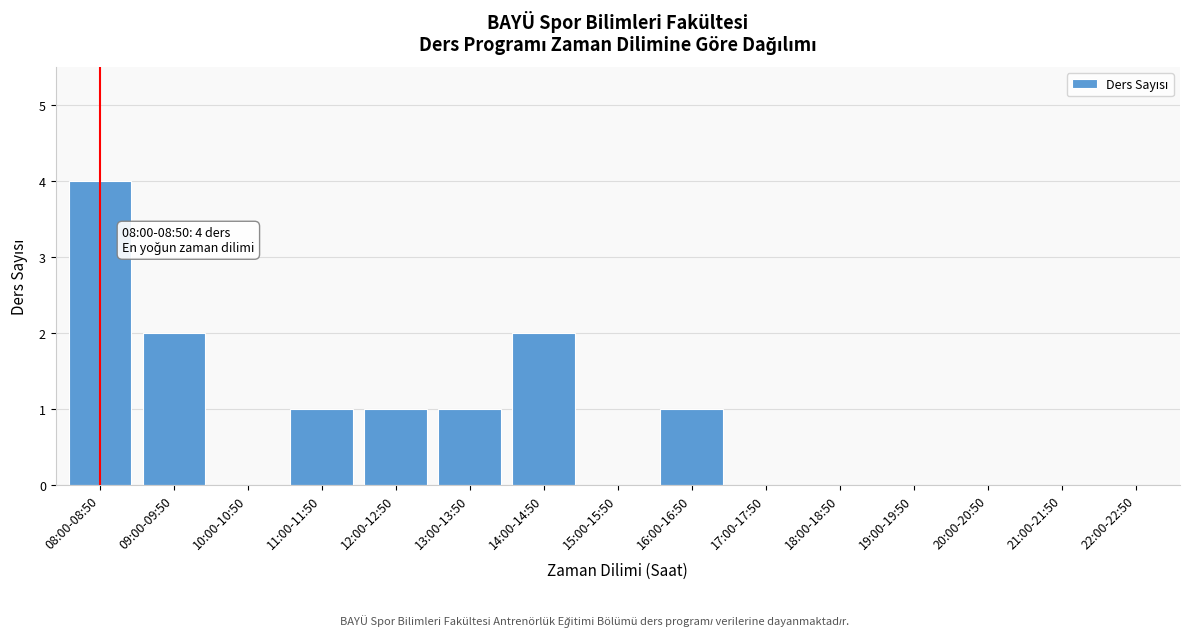

Reading right to left, what are all the values shown in this chart?

22:00-22:50=0	21:00-21:50=0	20:00-20:50=0	19:00-19:50=0	18:00-18:50=0	17:00-17:50=0	16:00-16:50=1	15:00-15:50=0	14:00-14:50=2	13:00-13:50=1	12:00-12:50=1	11:00-11:50=1	10:00-10:50=0	09:00-09:50=2	08:00-08:50=4